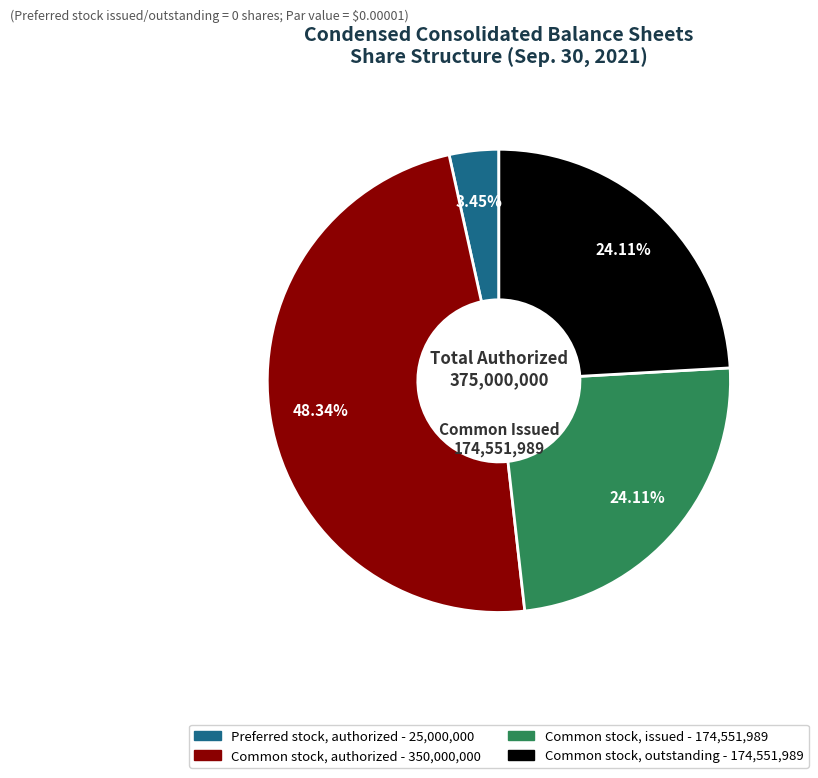

Is there any slice that represents more than half of the pie?

No